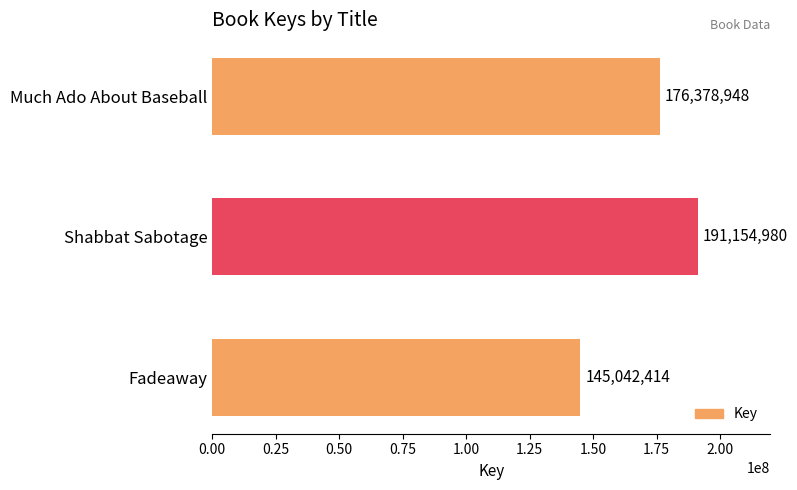

Reading top to bottom, list all the values displayed in this chart.

Much Ado About Baseball=176378948	Shabbat Sabotage=191154980	Fadeaway=145042414